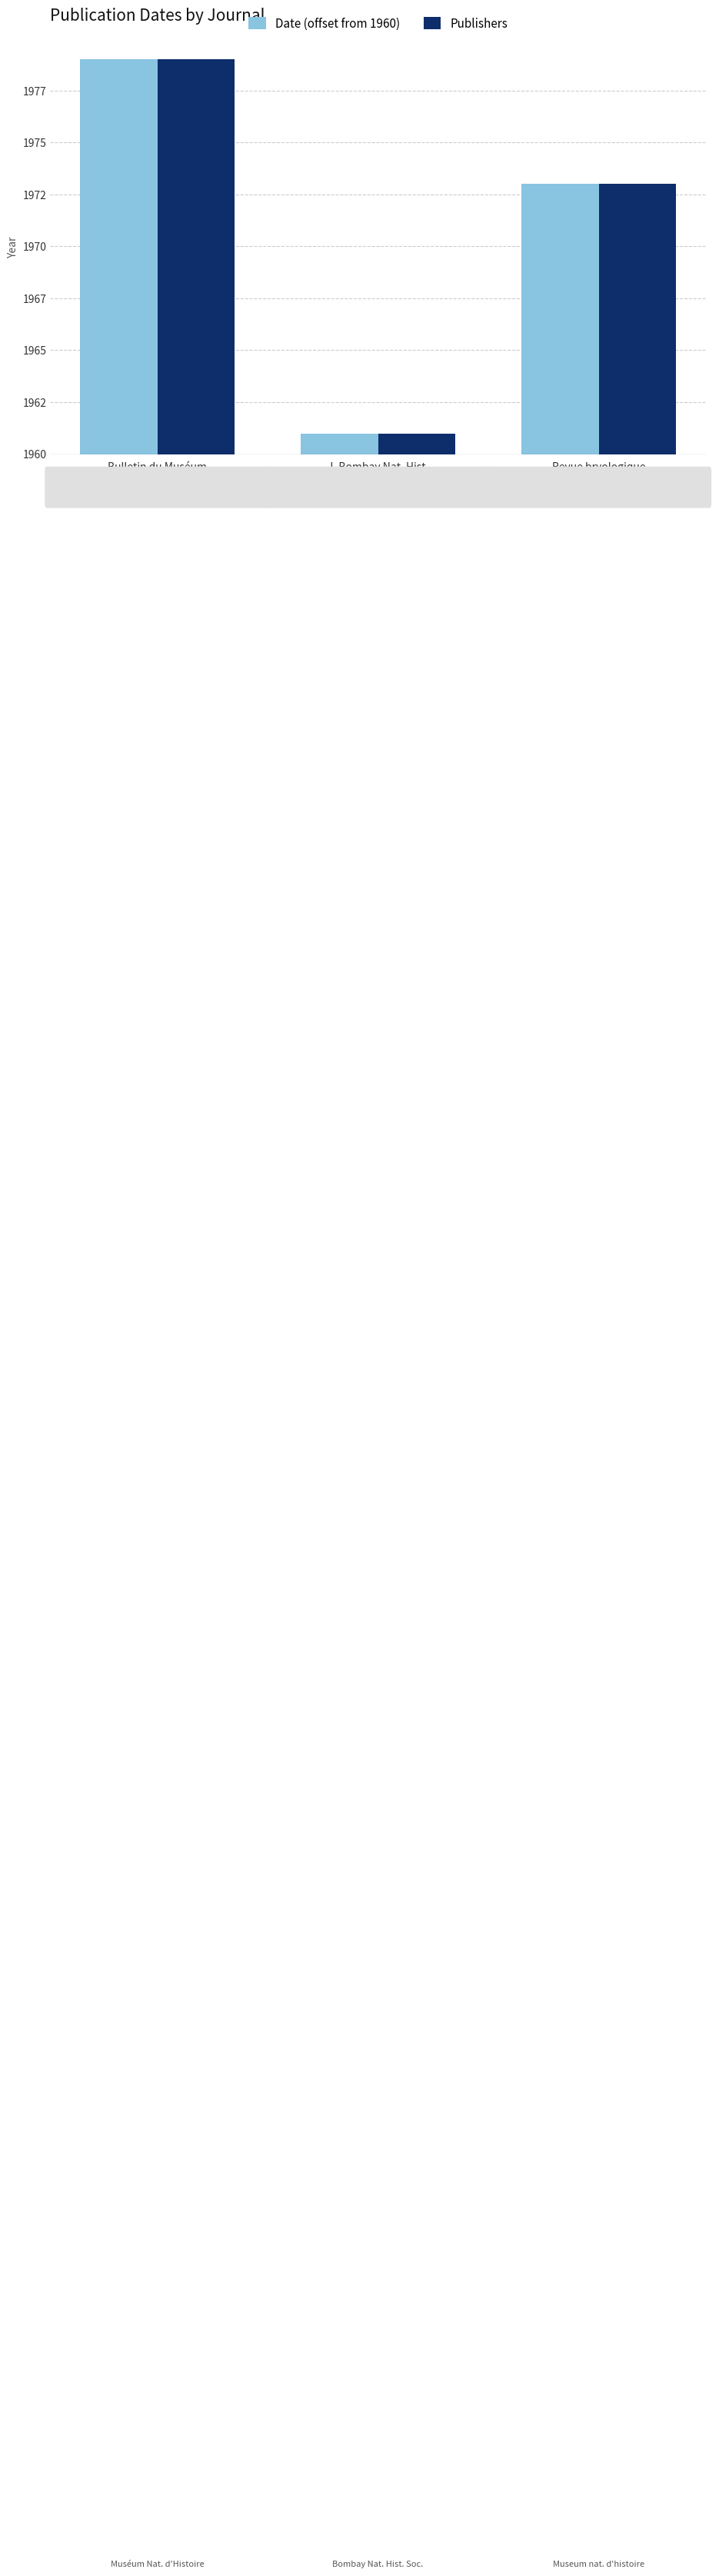

What is the smallest value displayed?

1